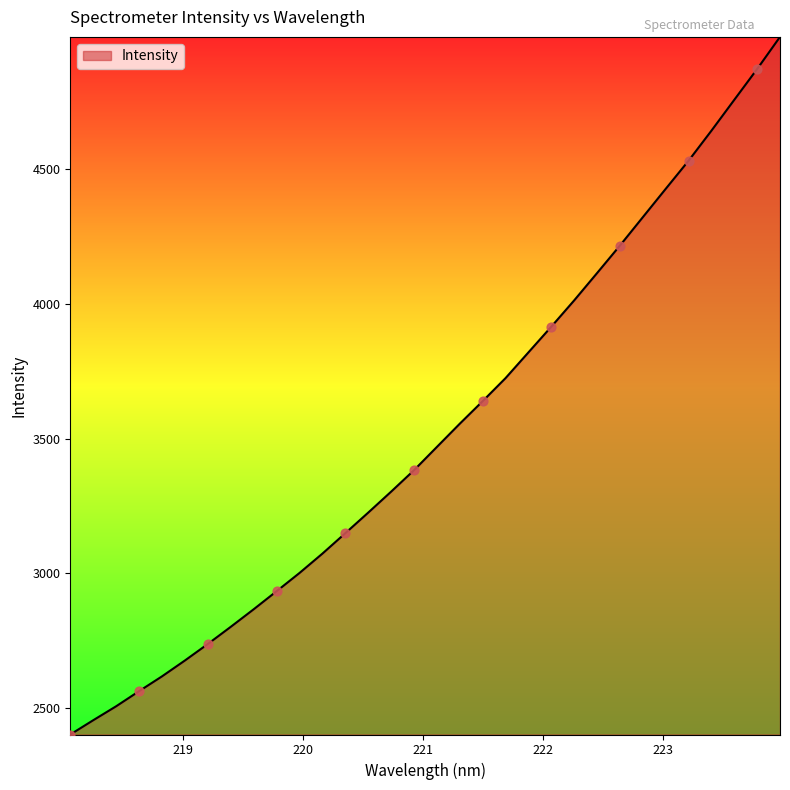

What is the greatest value displayed?

4992.8